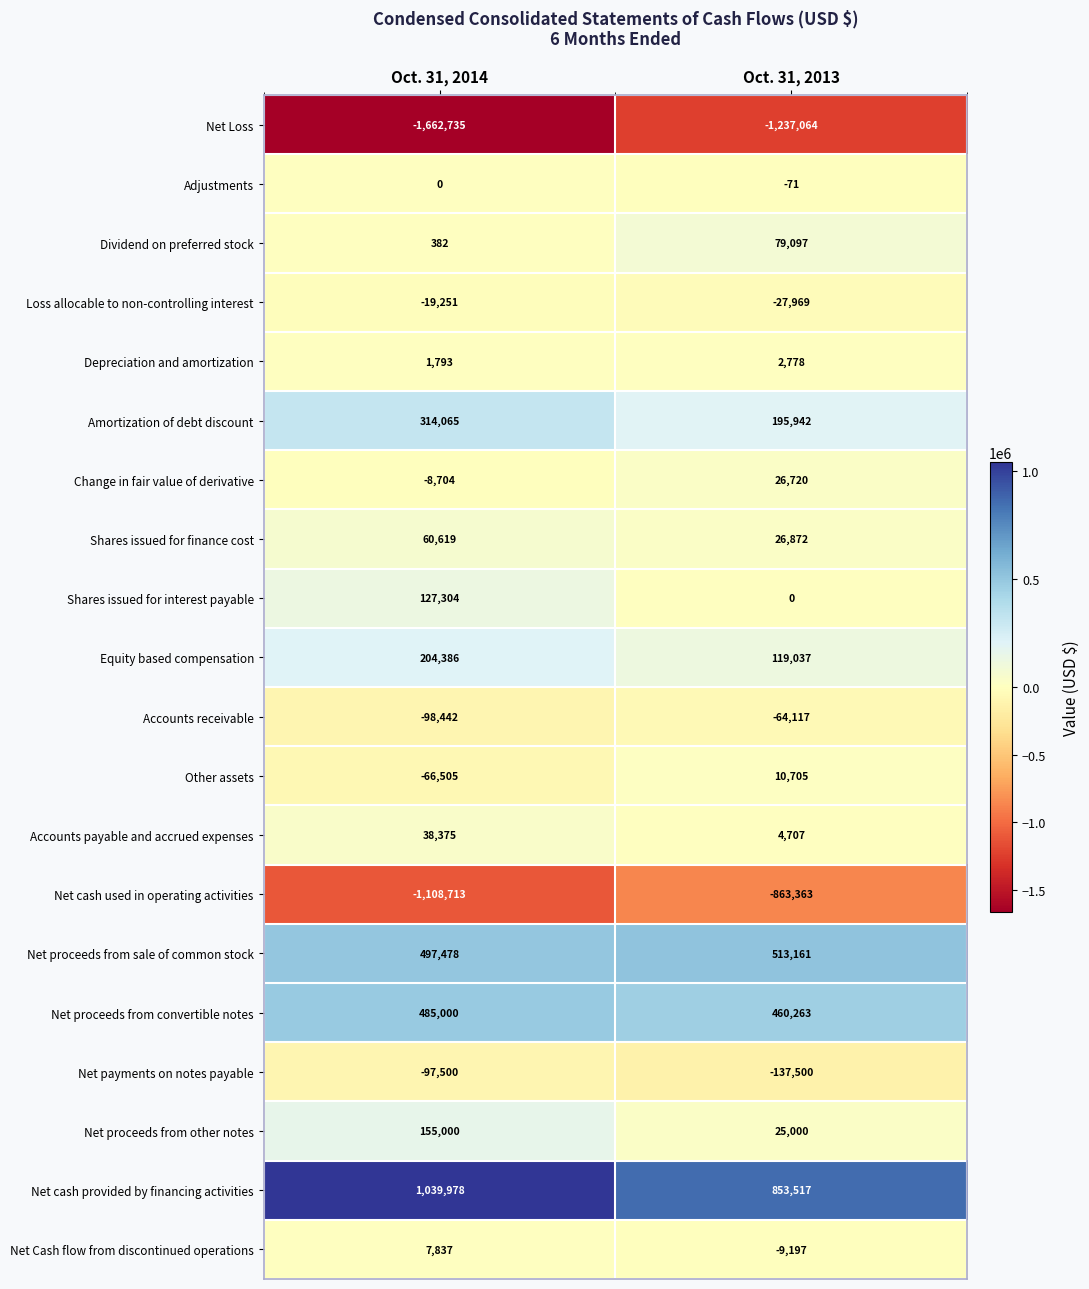

What is the difference between the Net proceeds from other notes values at Oct. 31, 2013 and Oct. 31, 2014?

130000